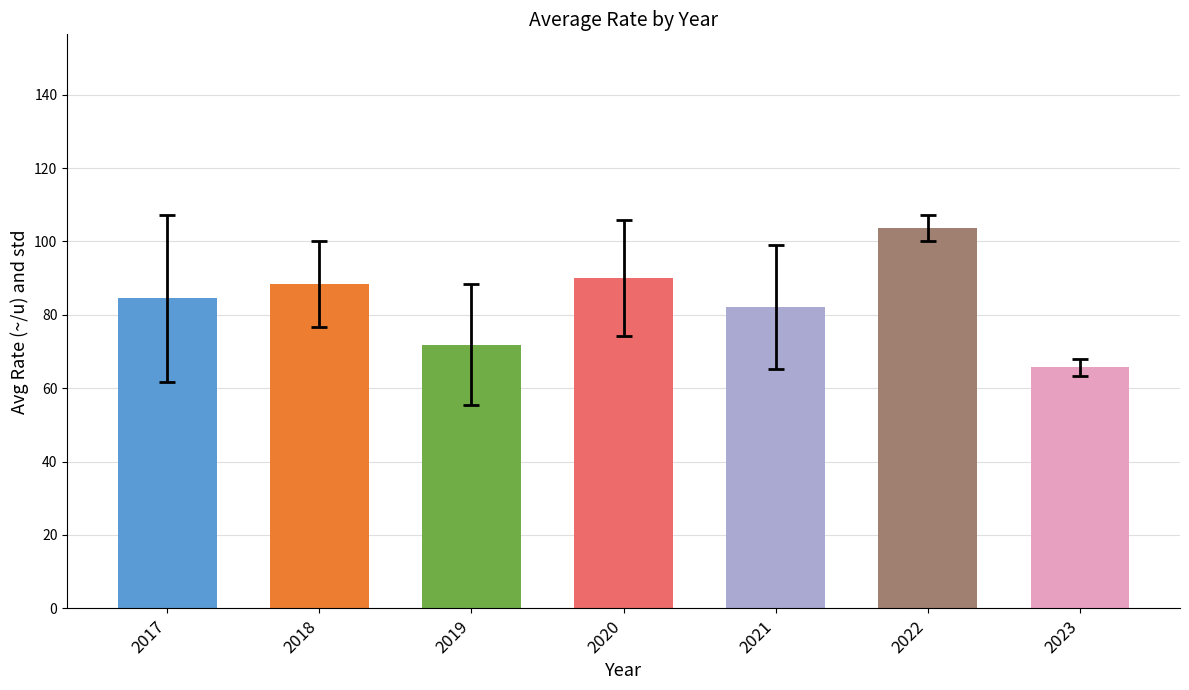

What is the value of the 7th bar from the left?

65.7